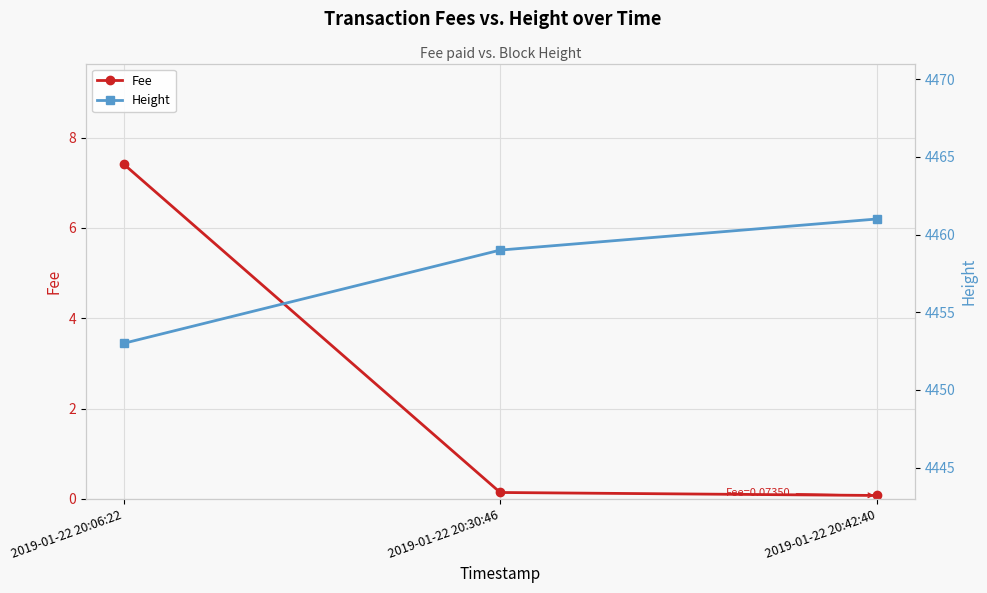

Where is Fee nearest to the value 3?

2019-01-22 20:30:46